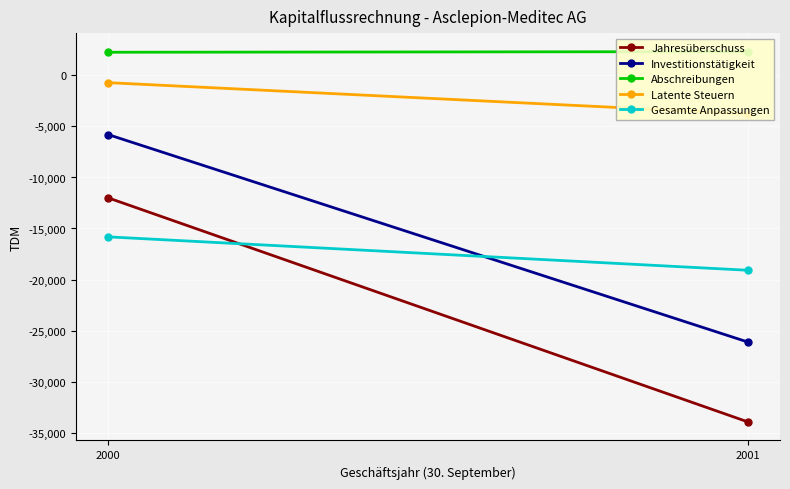

Reading left to right, list all the values displayed in this chart.

Jahresüberschuss: -11992	-33959
Investitionstätigkeit: -5791	-26133
Abschreibungen: 2273	2334
Latente Steuern: -706	-3766
Gesamte Anpassungen: -15819	-19094